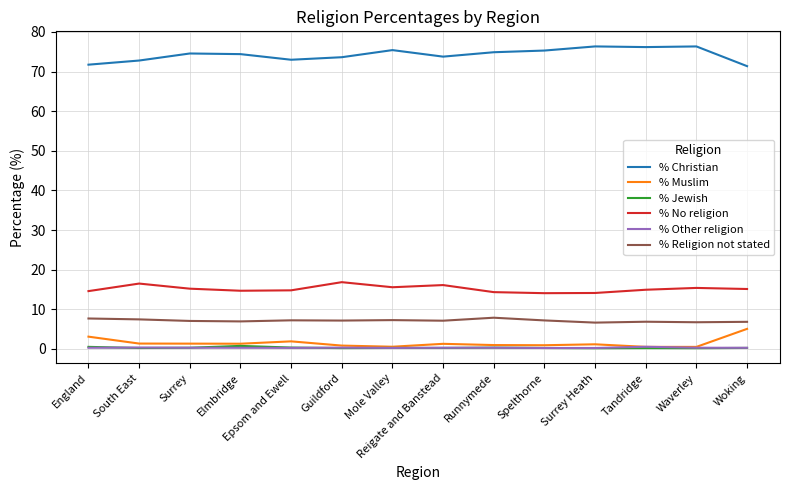

The % Religion not stated series shows 6.9 at Tandridge. True or false?

True